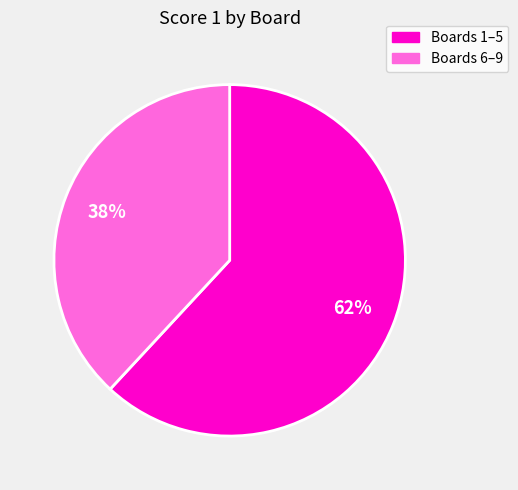

To the nearest percent, what is the average slice percentage?

50%